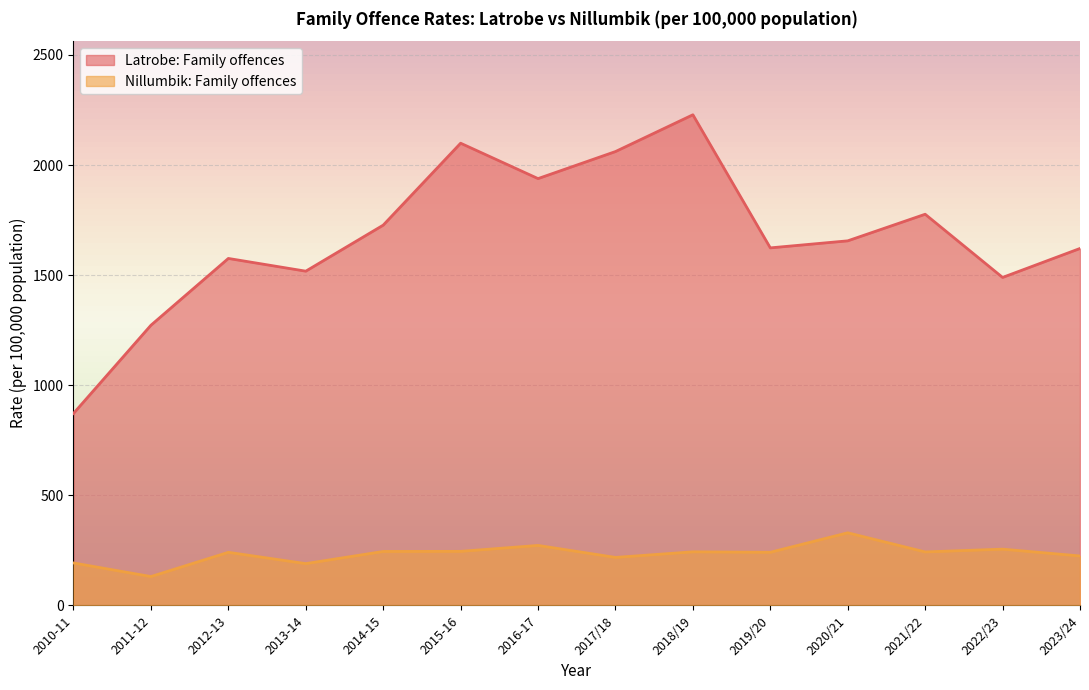

How many interior local valleys does the Nillumbik: Family offences series have?

5